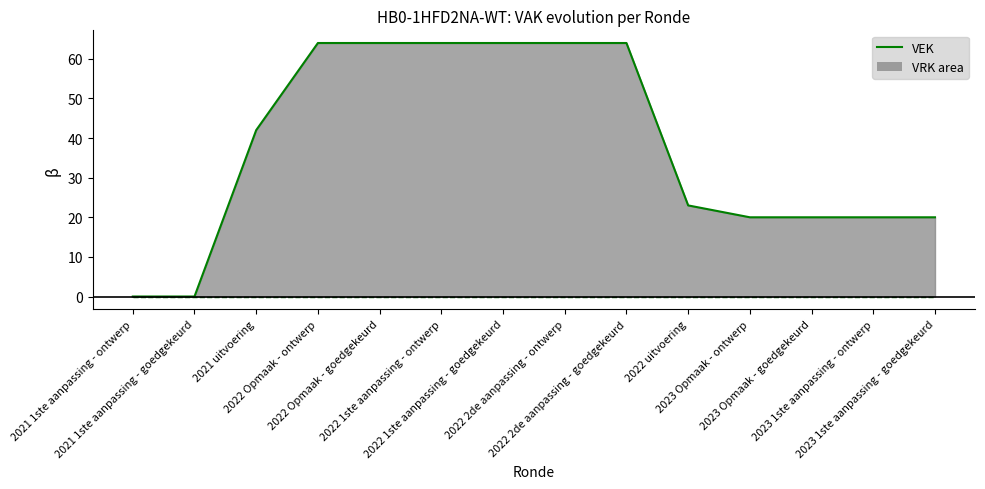

What is the spread (max minus min) of values at 2022 1ste aanpassing - ontwerp?

64